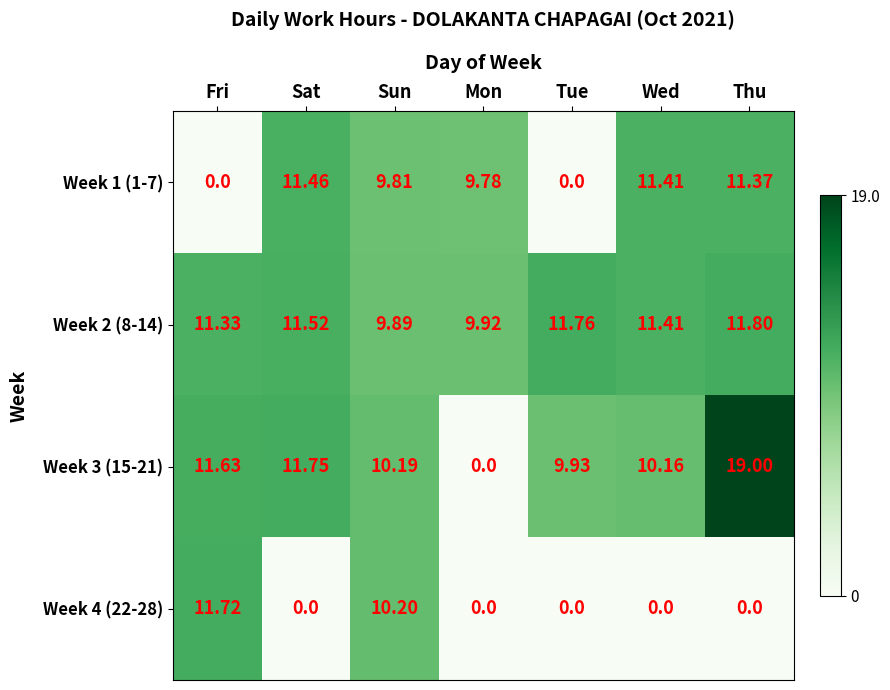

At which label does Week 3 (15-21) first exceed 10?

Fri